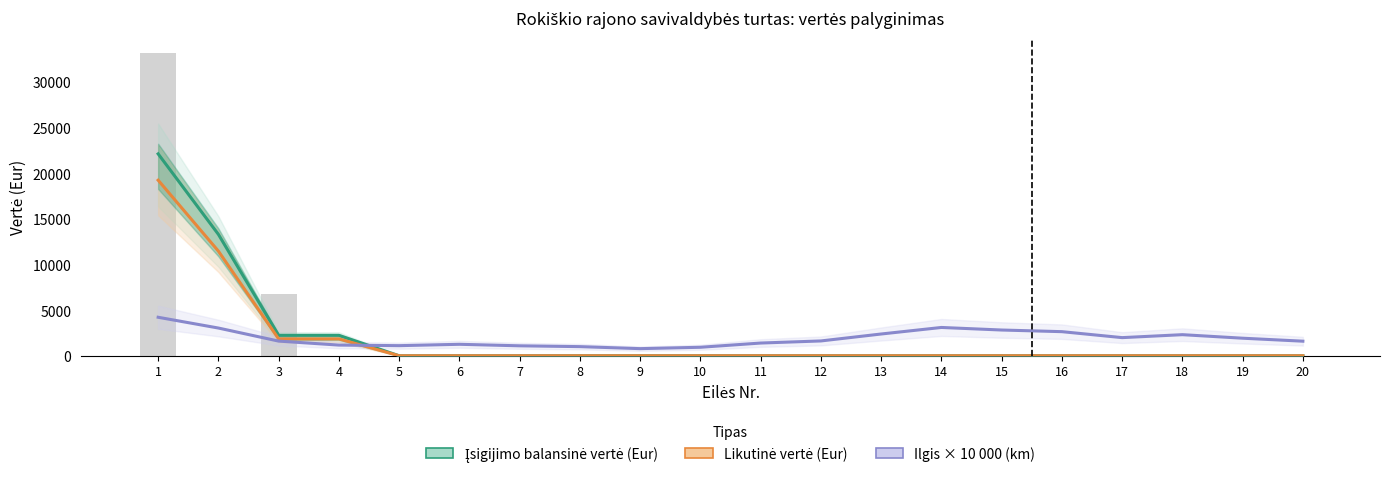

What is the average value of the Įsigijimo balansinė vertė (Eur) series?

1995.1